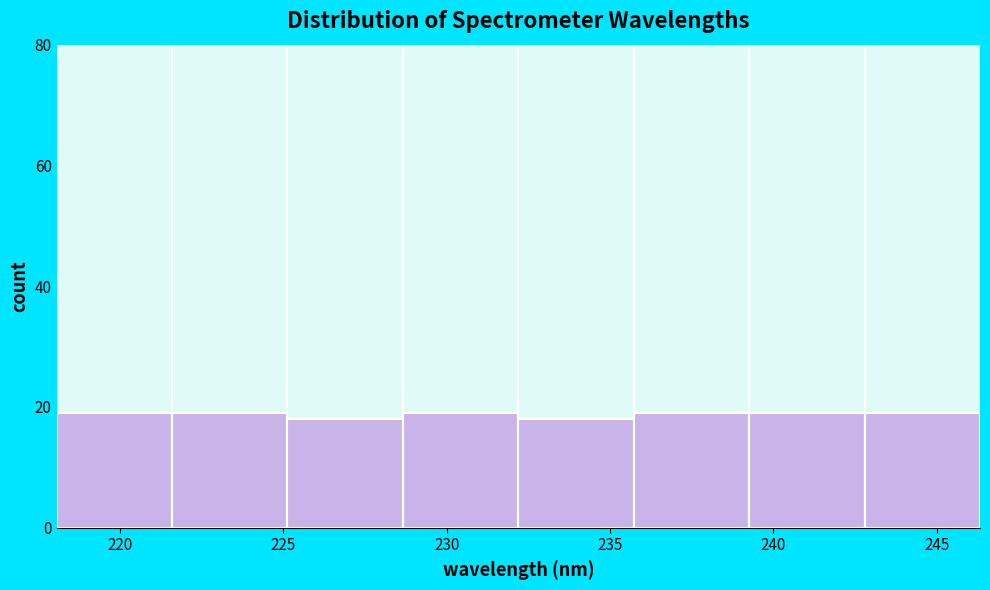

Reading left to right, list every bar in this chart as the range it spans on the x-axis followed by its height. Neither the bar edges nor the heights are printed on the chart, so give them approximately, as read against the axes.

218.0 to 221.5: 20
221.5 to 225.0: 20
225.0 to 228.5: 18
228.5 to 232.0: 20
232.0 to 235.5: 18
235.5 to 239.5: 20
239.5 to 243.0: 20
243.0 to 246.5: 20